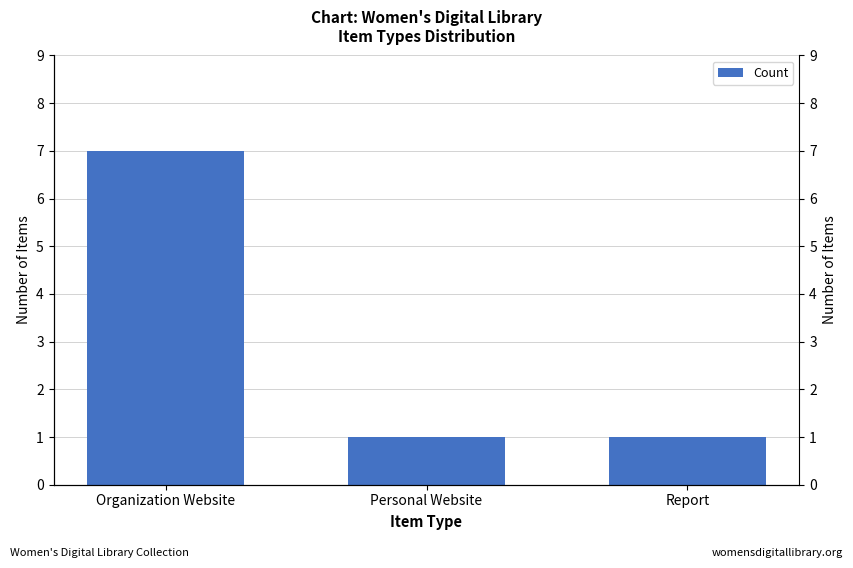

Reading right to left, list all the values displayed in this chart.

1	1	7